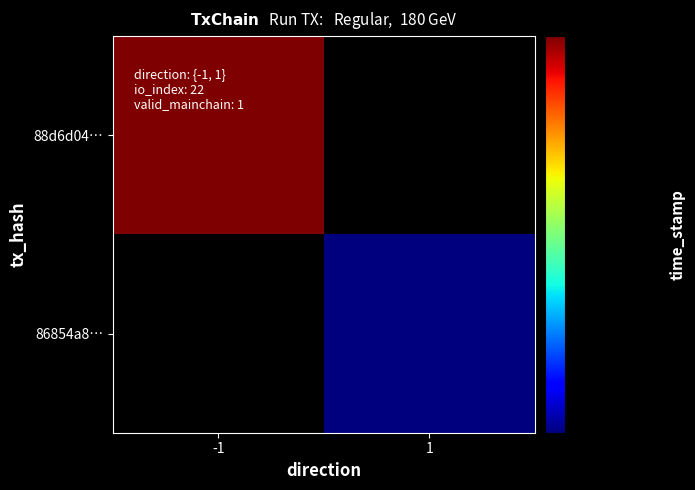

What is the spread (max minus min) of values at direction?

2